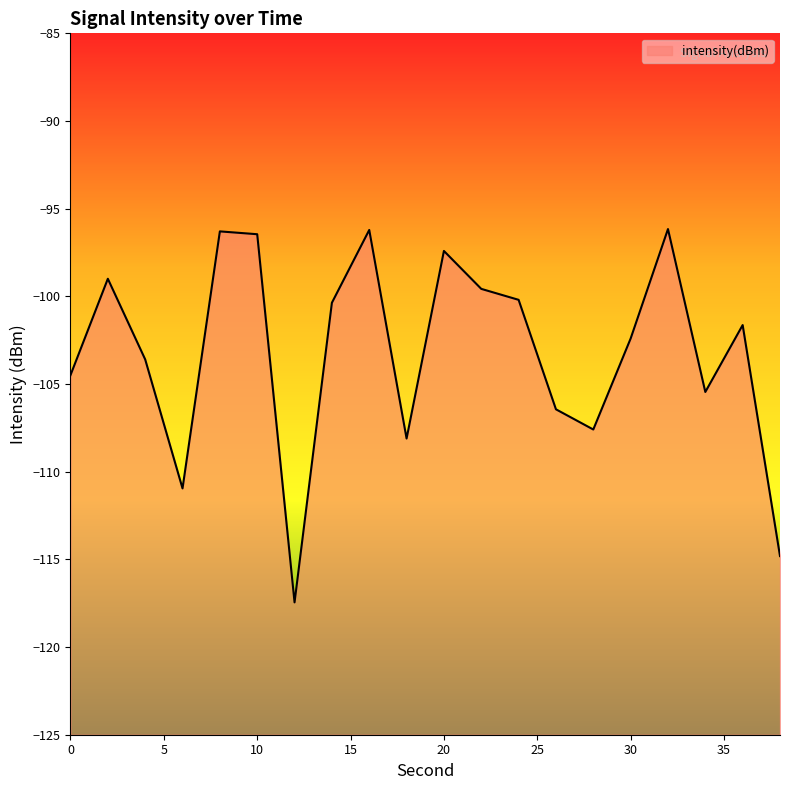

Is it true that the value at 26 is -190.3?

False